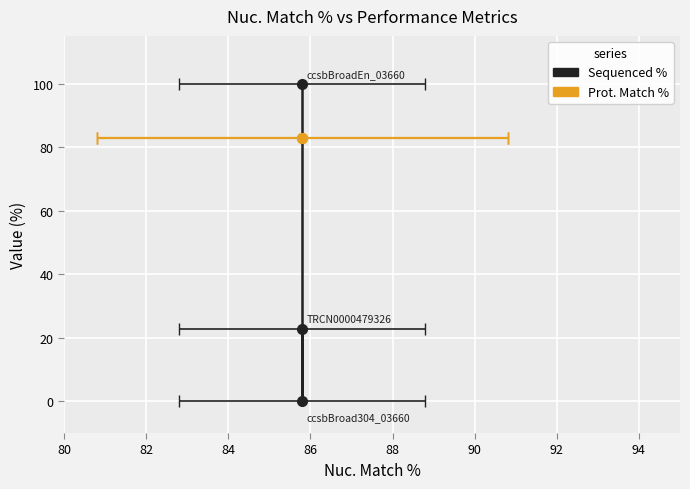

Reading left to right, list all the values displayed in this chart.

Sequenced %: 100.0	0.0	22.9
Prot. Match %: 82.8	82.8	82.8